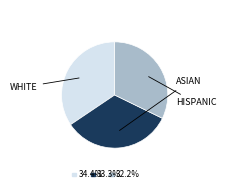

Does any single category account for the majority?

No